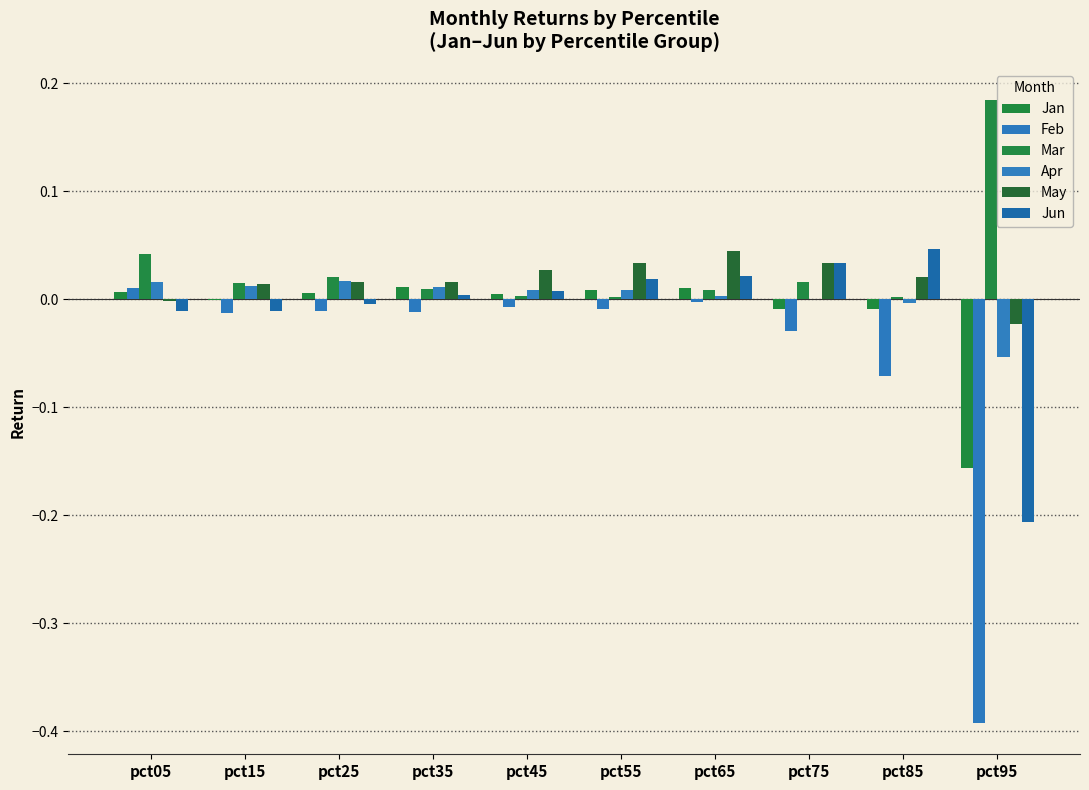

Between pct95 and pct05, which is larger?

pct05